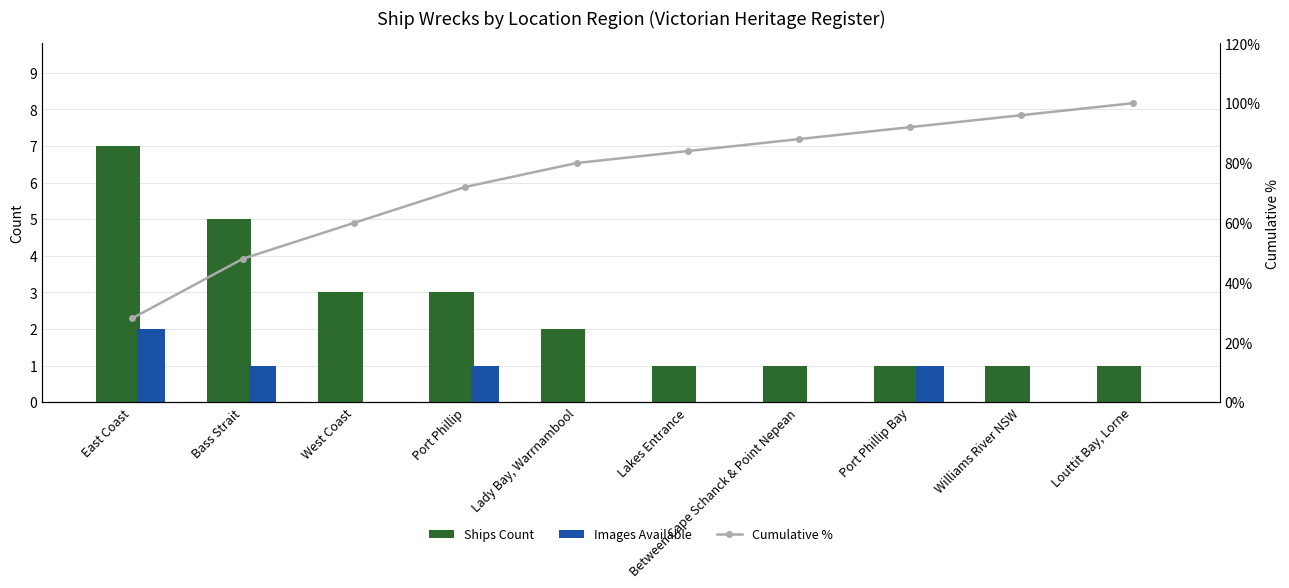

At which category is the sum across all series the highest?

Louttit Bay, Lorne